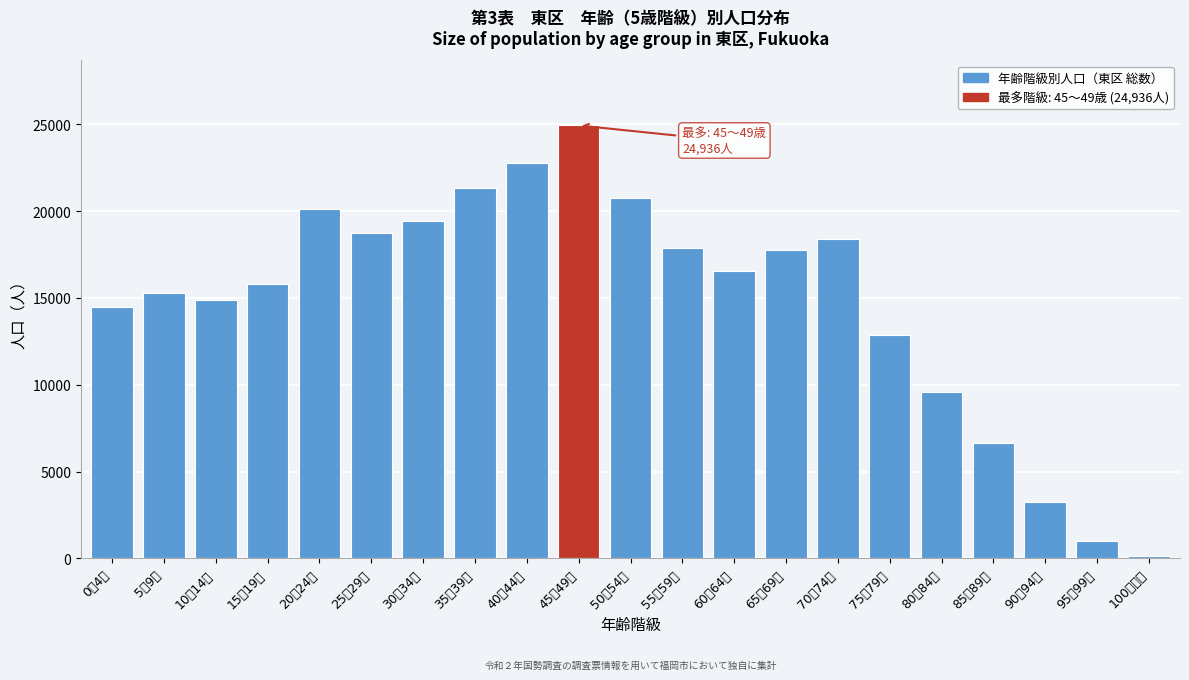

Reading right to left, what are all the values shown in this chart?

100歳以上=162	95～99歳=984	90～94歳=3242	85～89歳=6660	80～84歳=9570	75～79歳=12877	70～74歳=18387	65～69歳=17755	60～64歳=16553	55～59歳=17892	50～54歳=20746	45～49歳=24936	40～44歳=22775	35～39歳=21322	30～34歳=19421	25～29歳=18754	20～24歳=20150	15～19歳=15817	10～14歳=14864	5～9歳=15280	0～4歳=14480